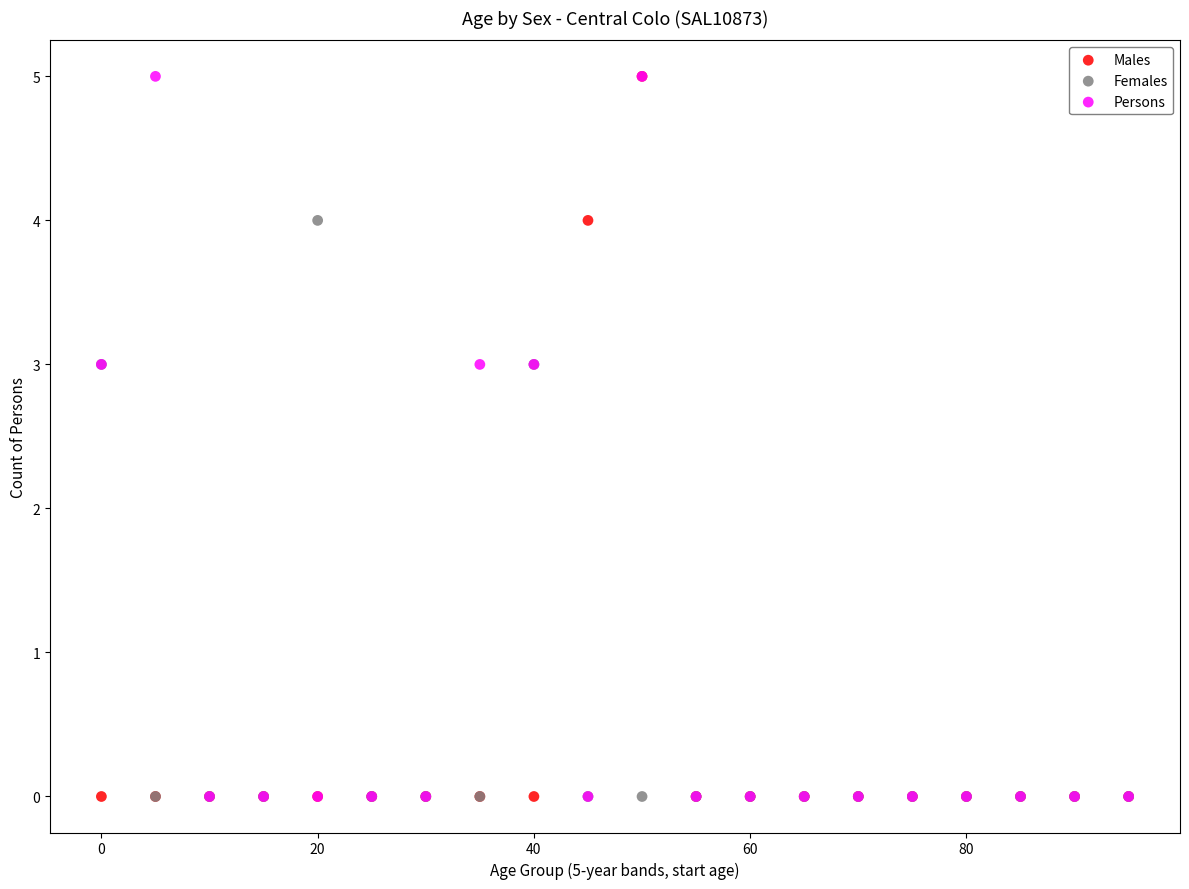

What are all the series names shown in the legend?

Males, Females, Persons